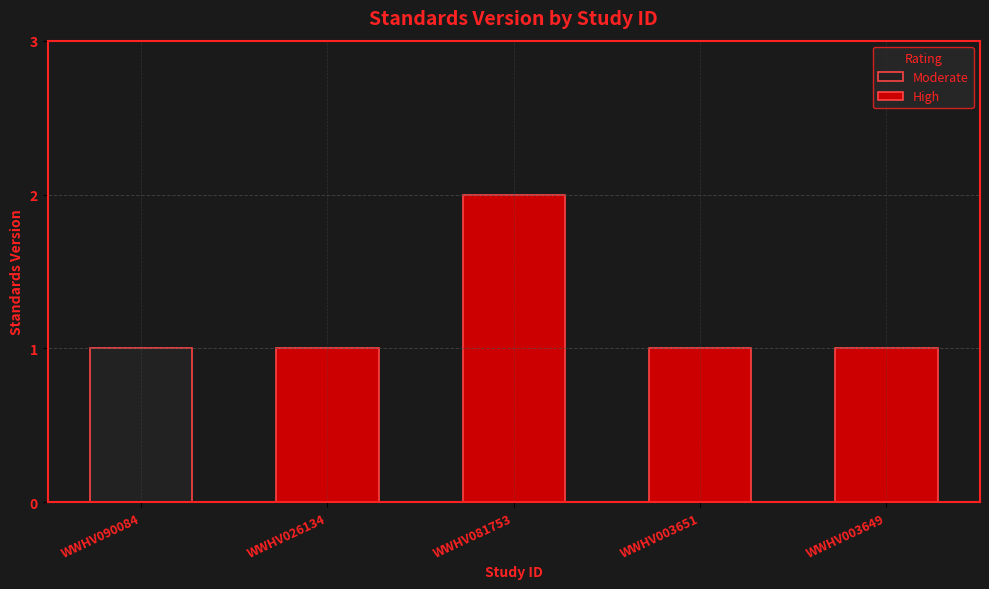

How many bars are there in total?

5